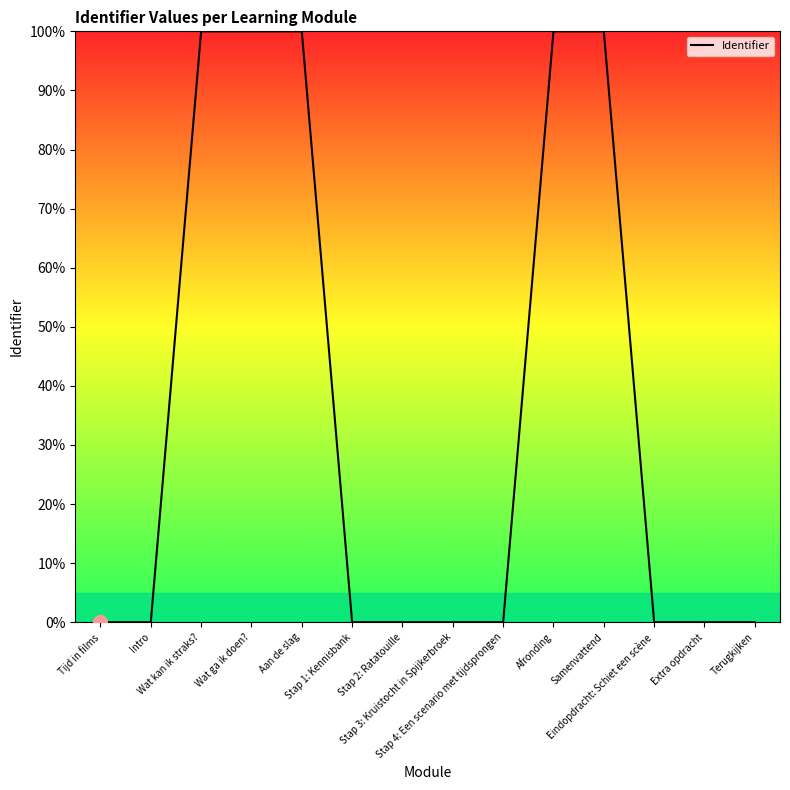

Does the chart display data point markers on the line(s)?

No